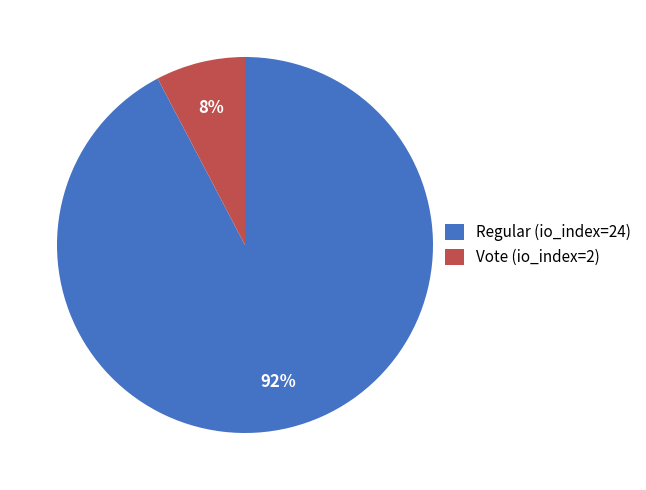

The Vote (io_index=2) slice represents 14% of the pie. True or false?

False